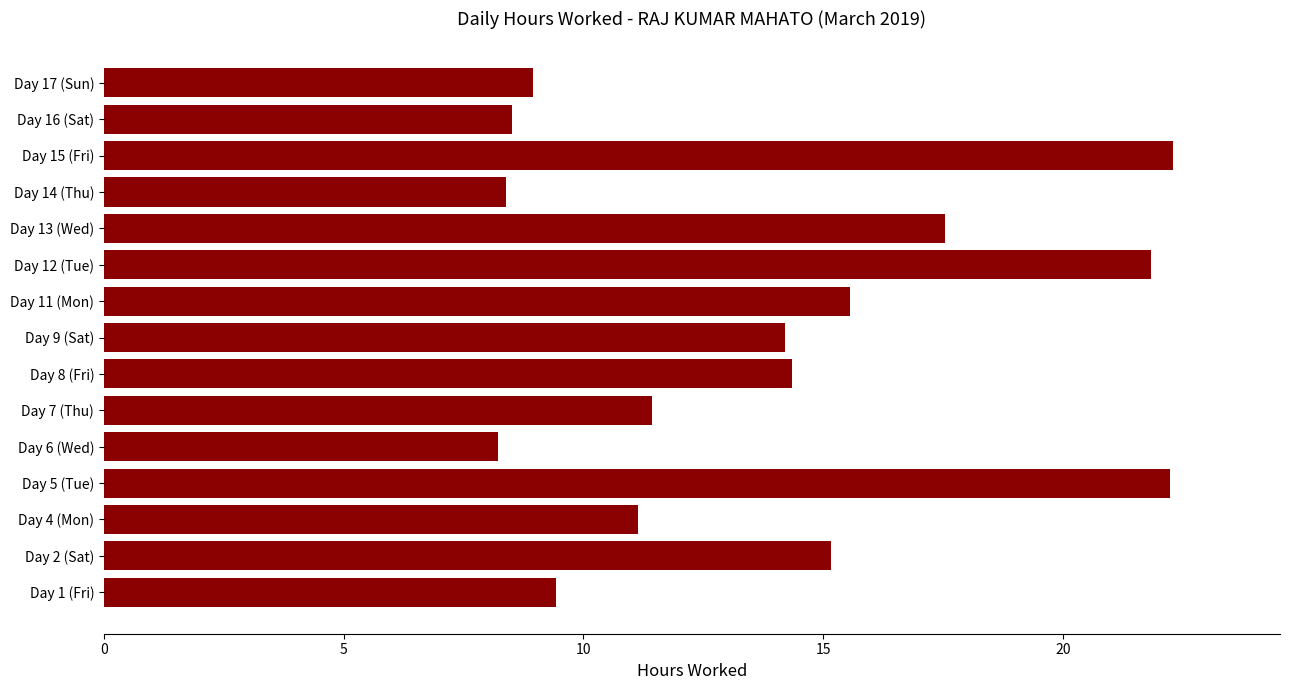

What is the smallest value displayed?

8.2